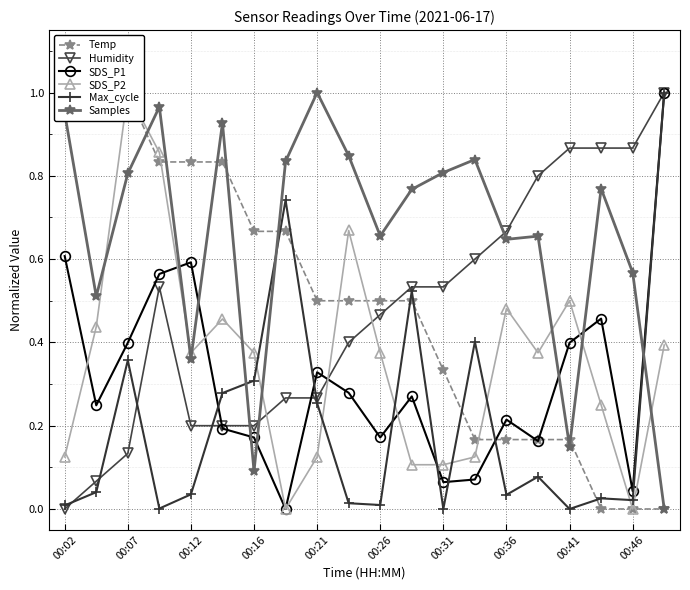

Does the chart display data point markers on the line(s)?

Yes